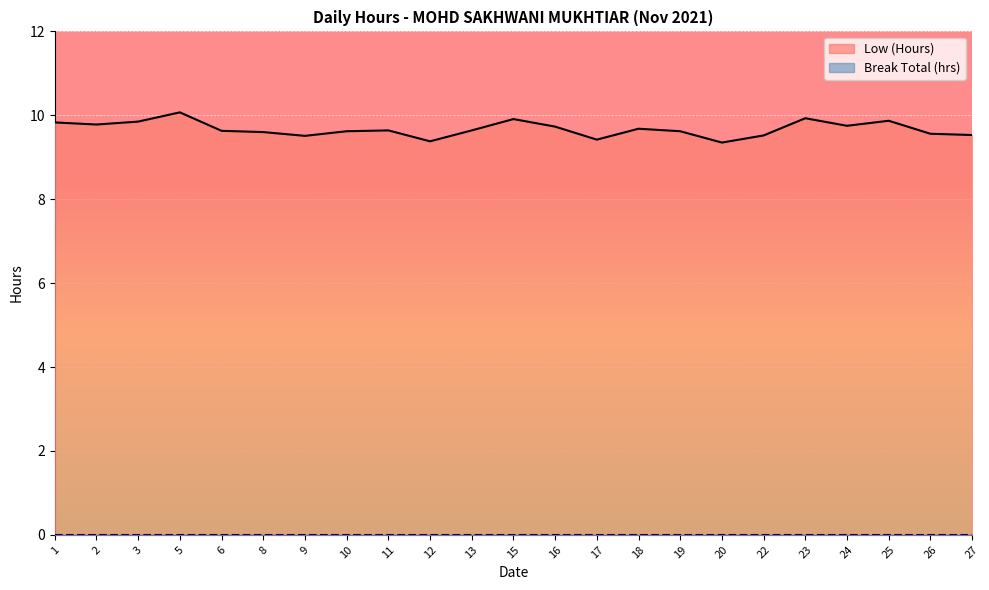

Where is the data nearest to the value 9?

20